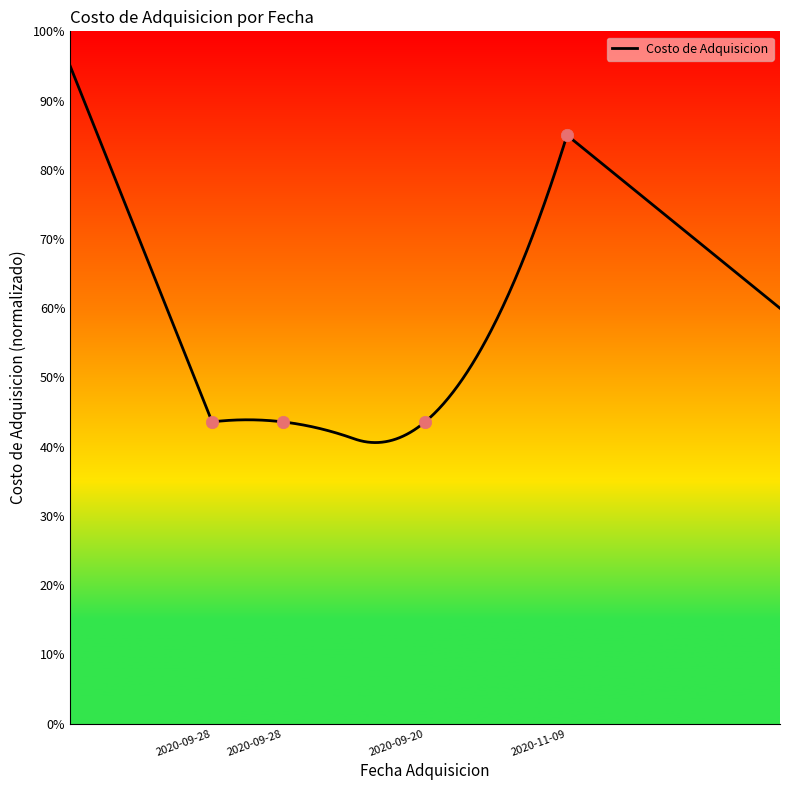

Between 2020-09-28 and 2020-09-28, which is larger?

2020-09-28